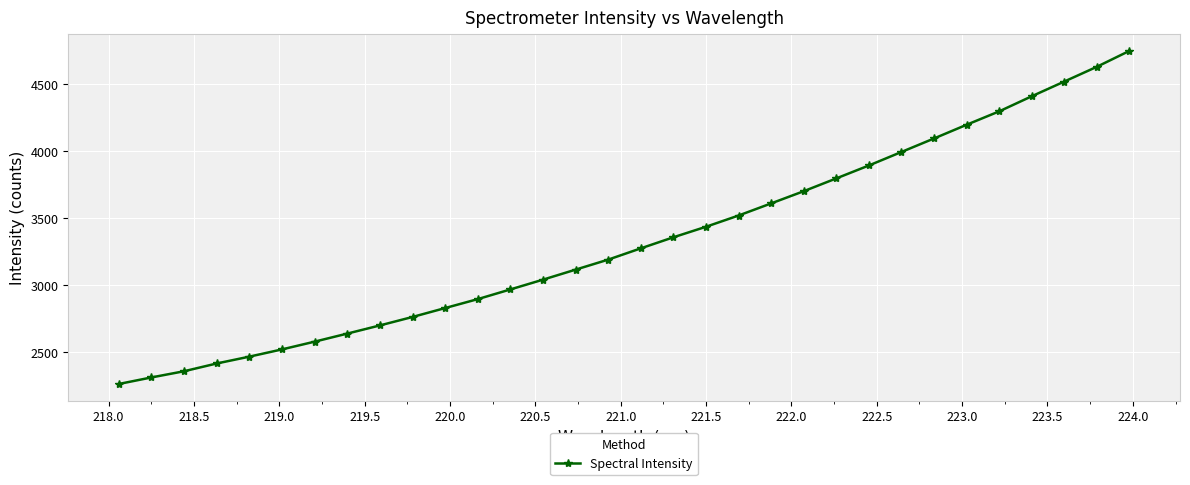

What is the value of the 30th point from the left?

4520.5